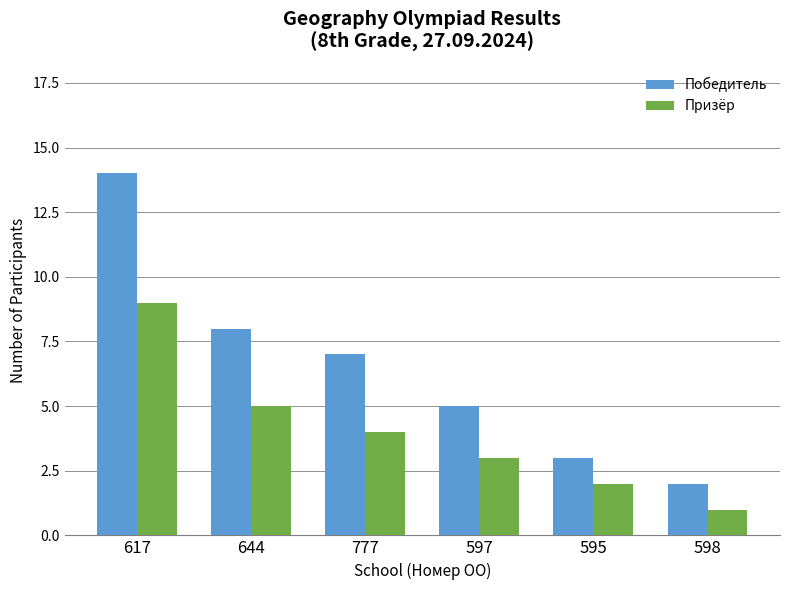

Where does the Победитель series first go above 7?

617